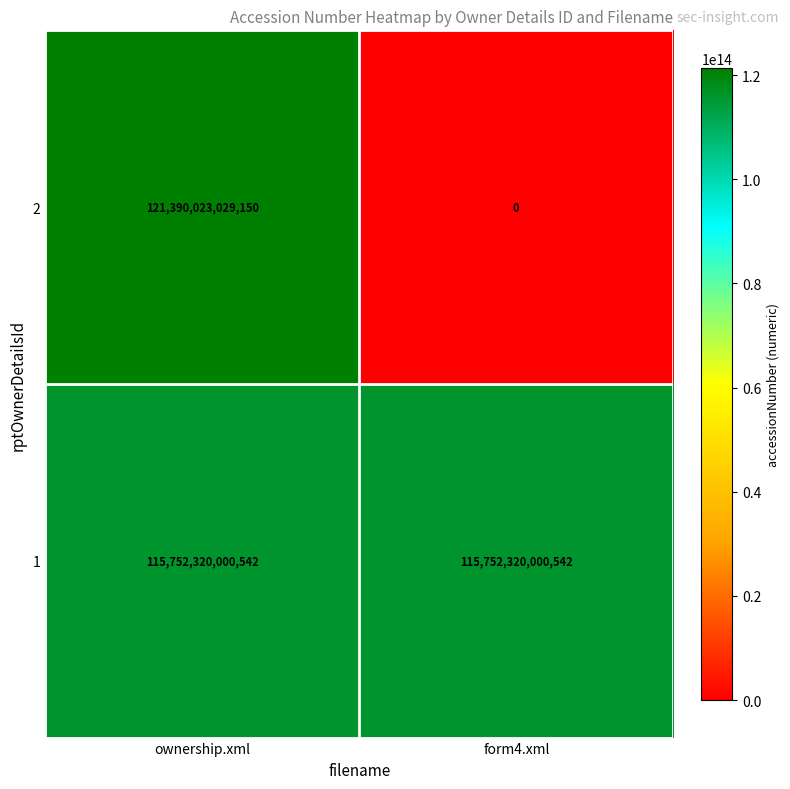

At form4.xml, list the series in order from largest to smallest.

1, 2